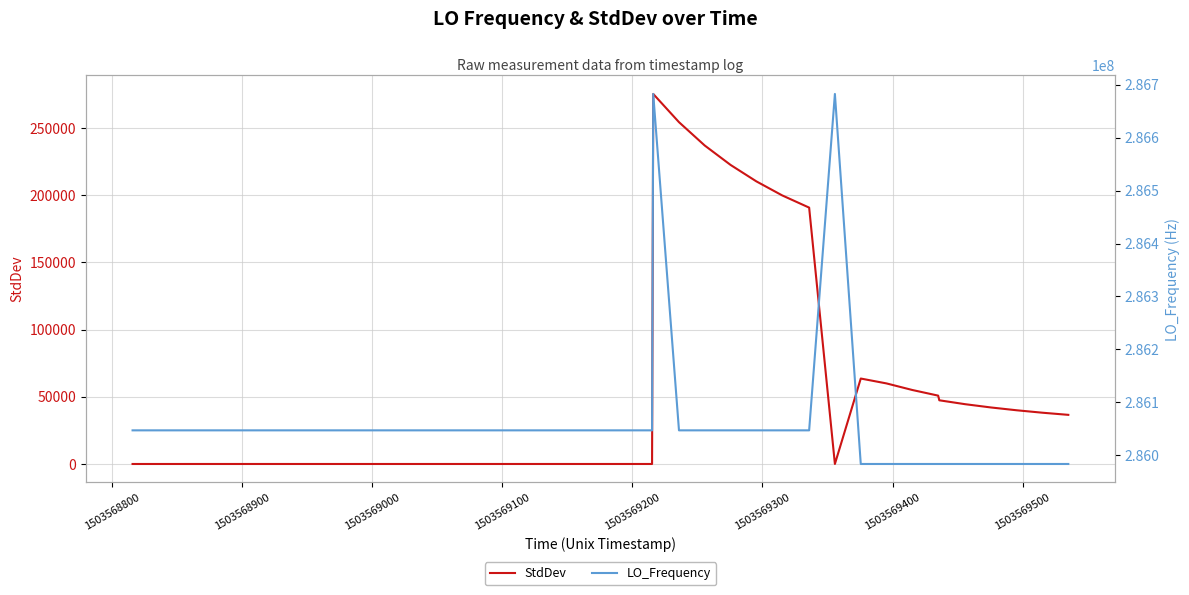

What is the difference between the maximum and minimum values in the StdDev series?

275269.0